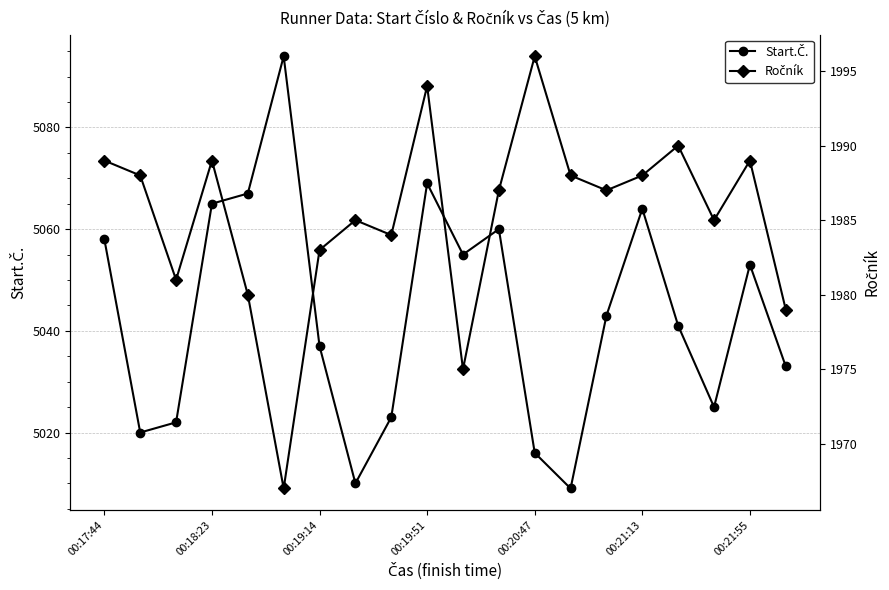

Rank the series at 00:19:51 from lowest to highest value.

Ročník, Start.Č.